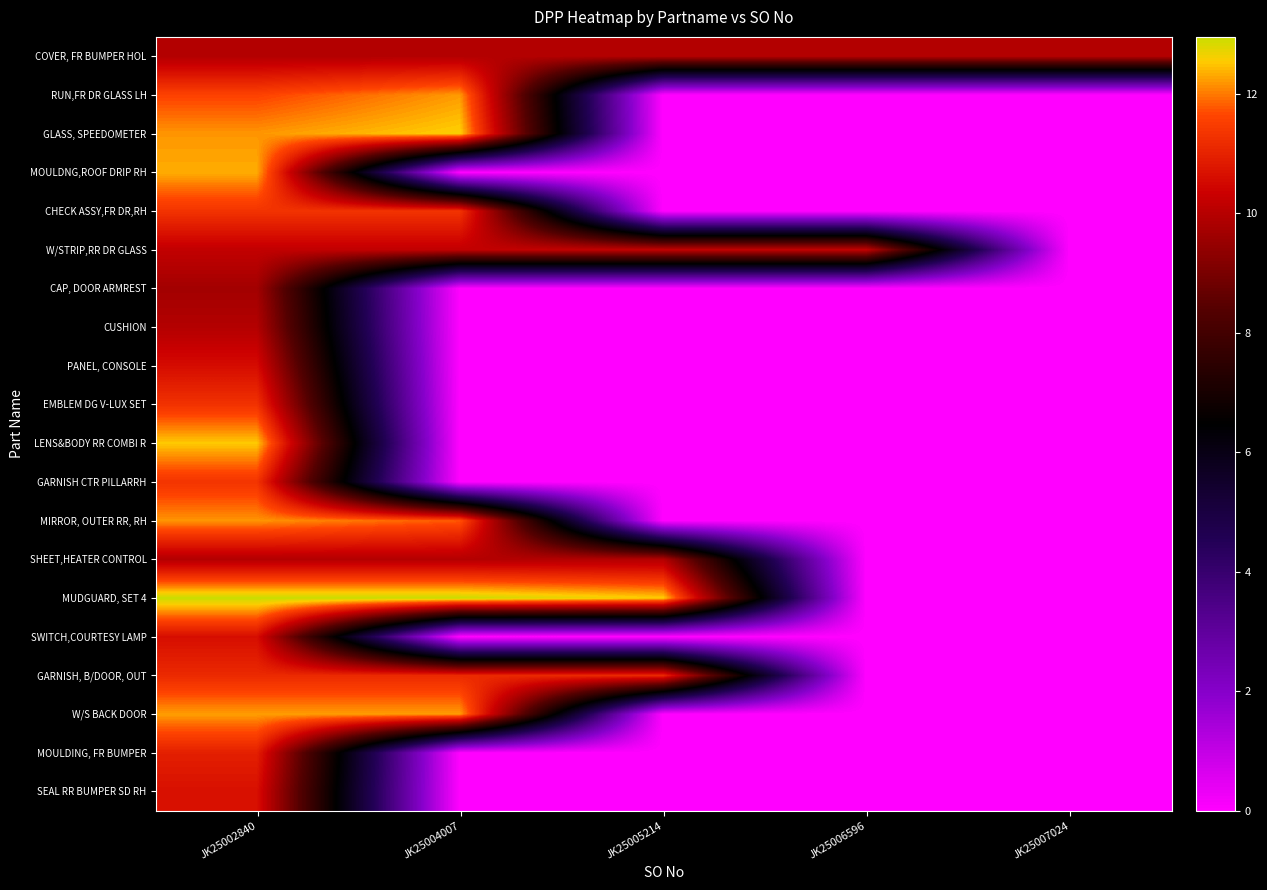

At which category does the chart reach its minimum across all series?

JK25005214